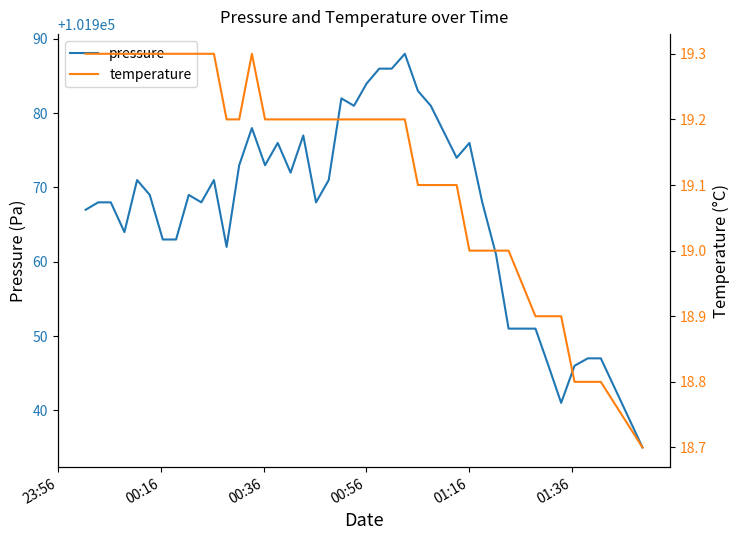

True or false: temperature and pressure intersect in this chart.

False